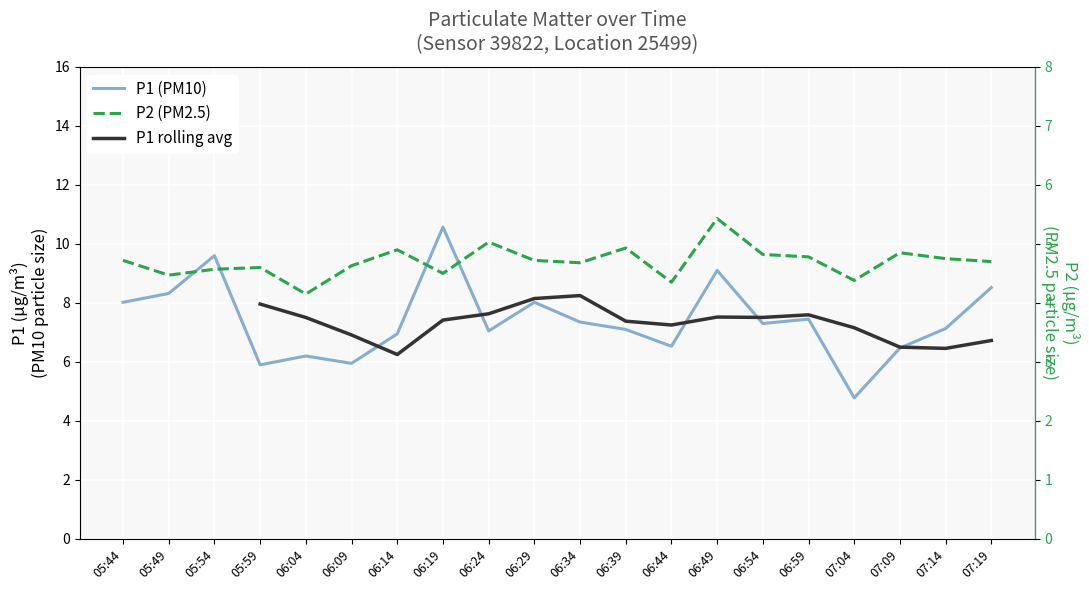

The P2 series shows 4.7 at 06:34. True or false?

True